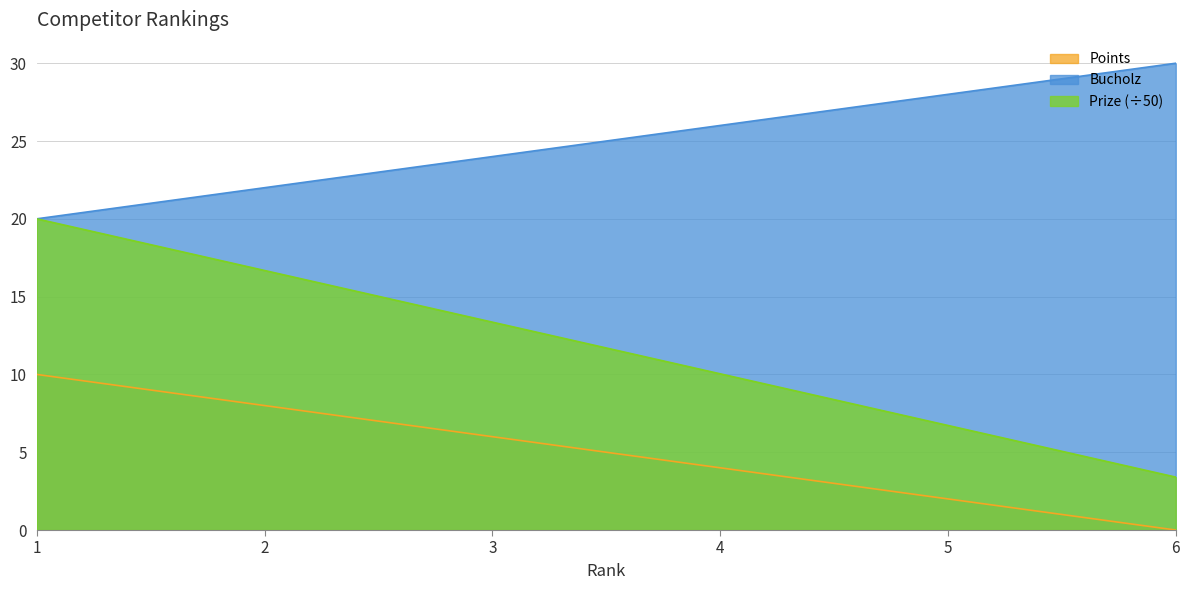

Reading left to right, extract all data points from this chart.

Points: 1=10.0	2=8.0	3=6.0	4=4.0	5=2.0	6=0.0
Bucholz: 1=20.0	2=22.0	3=24.0	4=26.0	5=28.0	6=30.0
Prize: 1=20.0	2=16.7	3=13.4	4=10.0	5=6.7	6=3.4